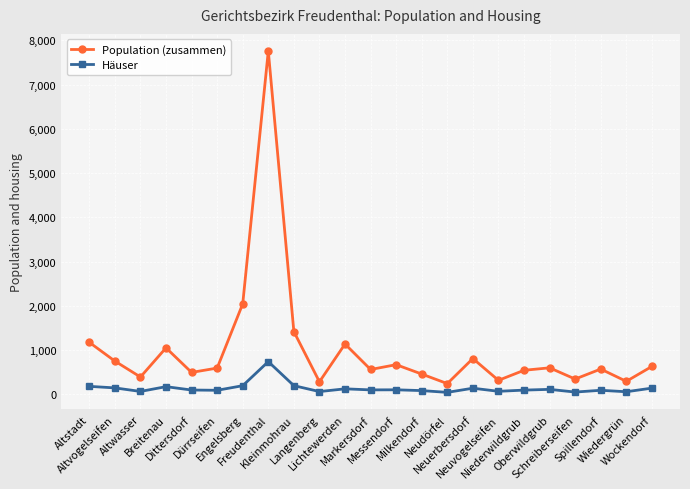

Which series has the largest total across all categories?

Population (zusammen)